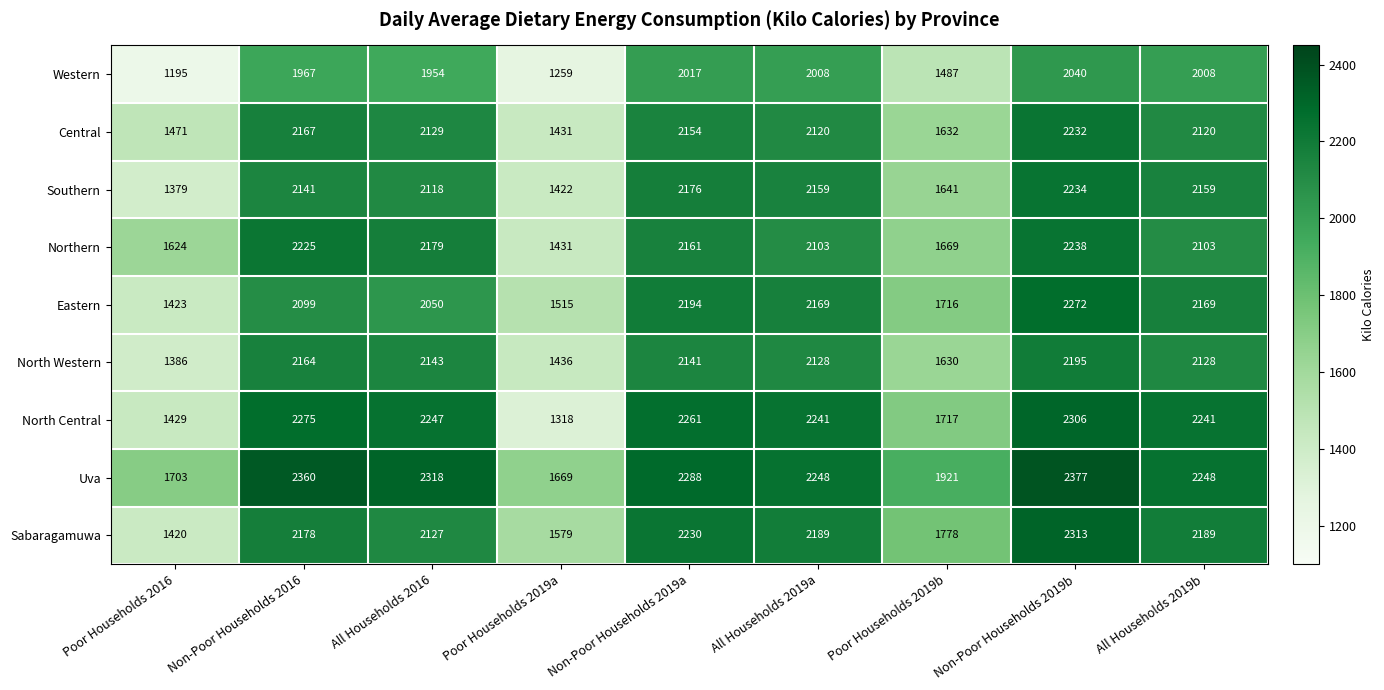

The value of Sabaragamuwa at Non-Poor Households 2016 is 2178. True or false?

True